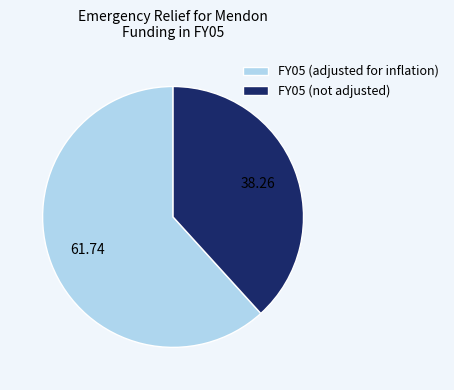

How many slices are in this pie chart?

2